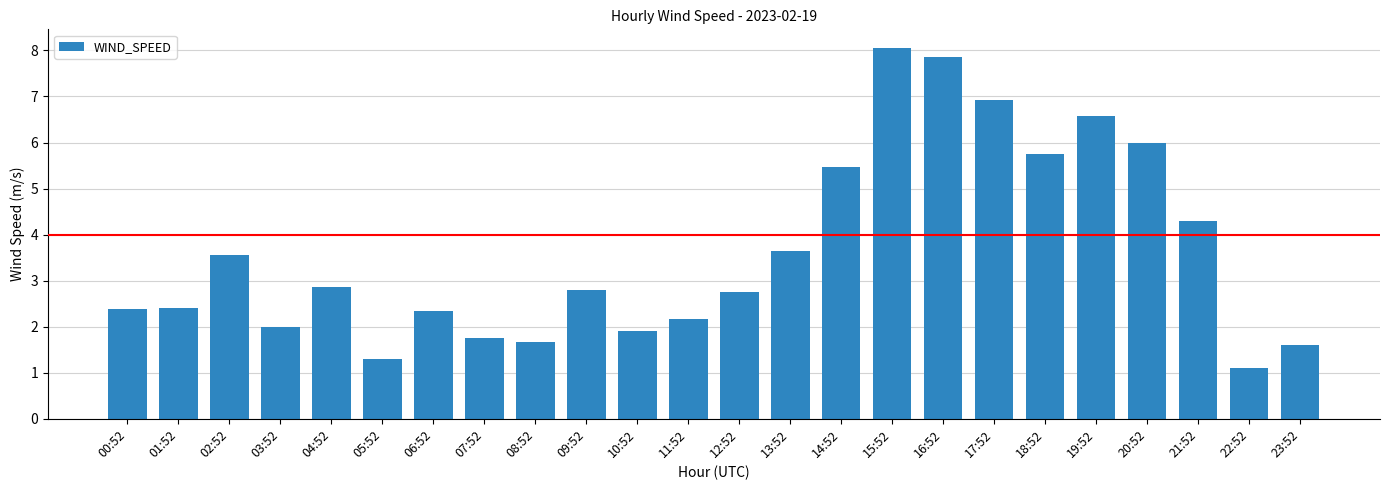

Which has a higher value, 18:52 or 20:52?

20:52